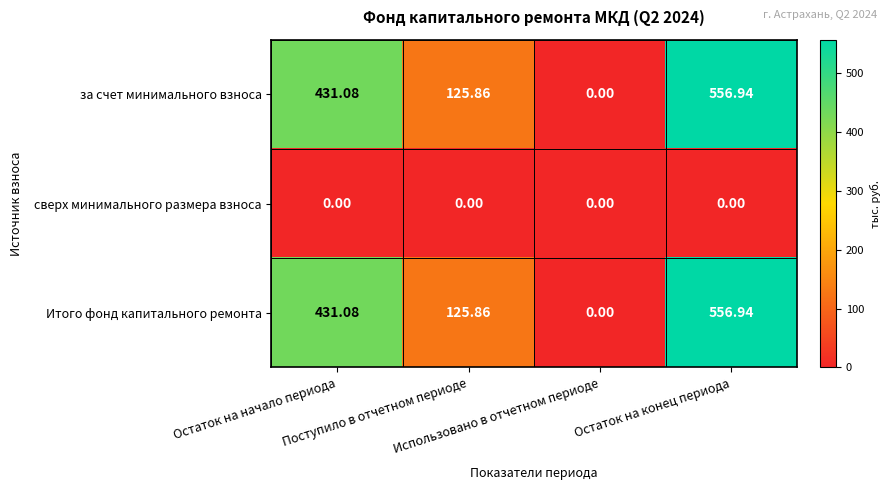

Reading left to right, extract all data points from this chart.

за счет минимального взноса: Остаток на начало периода=431.1	Поступило в отчетном периоде=125.9	Использовано в отчетном периоде=0.0	Остаток на конец периода=556.9
сверх минимального размера взноса: Остаток на начало периода=0.0	Поступило в отчетном периоде=0.0	Использовано в отчетном периоде=0.0	Остаток на конец периода=0.0
Итого фонд капитального ремонта: Остаток на начало периода=431.1	Поступило в отчетном периоде=125.9	Использовано в отчетном периоде=0.0	Остаток на конец периода=556.9